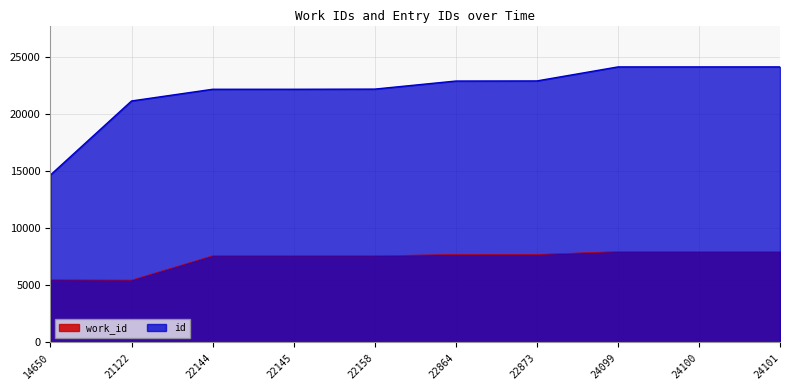

How many lines are shown in the chart?

2